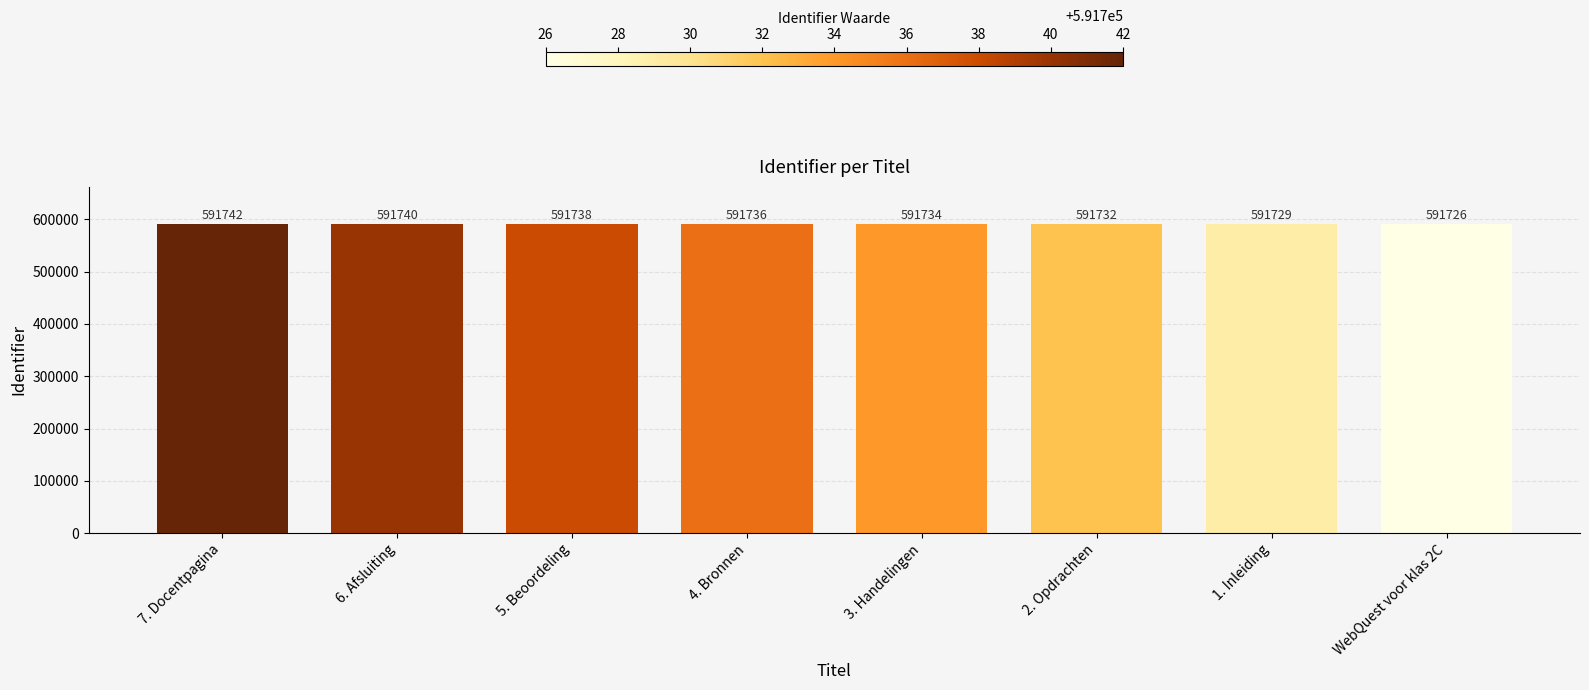

Rank the categories by value from highest to lowest.

7. Docentpagina, 6. Afsluiting, 5. Beoordeling, 4. Bronnen, 3. Handelingen, 2. Opdrachten, 1. Inleiding, WebQuest voor klas 2C